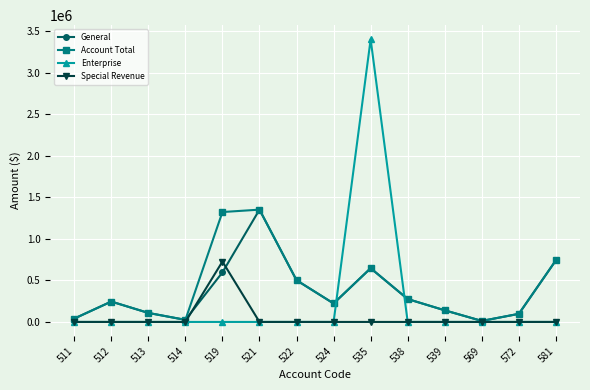

What is the maximum value shown in the chart?

3404135